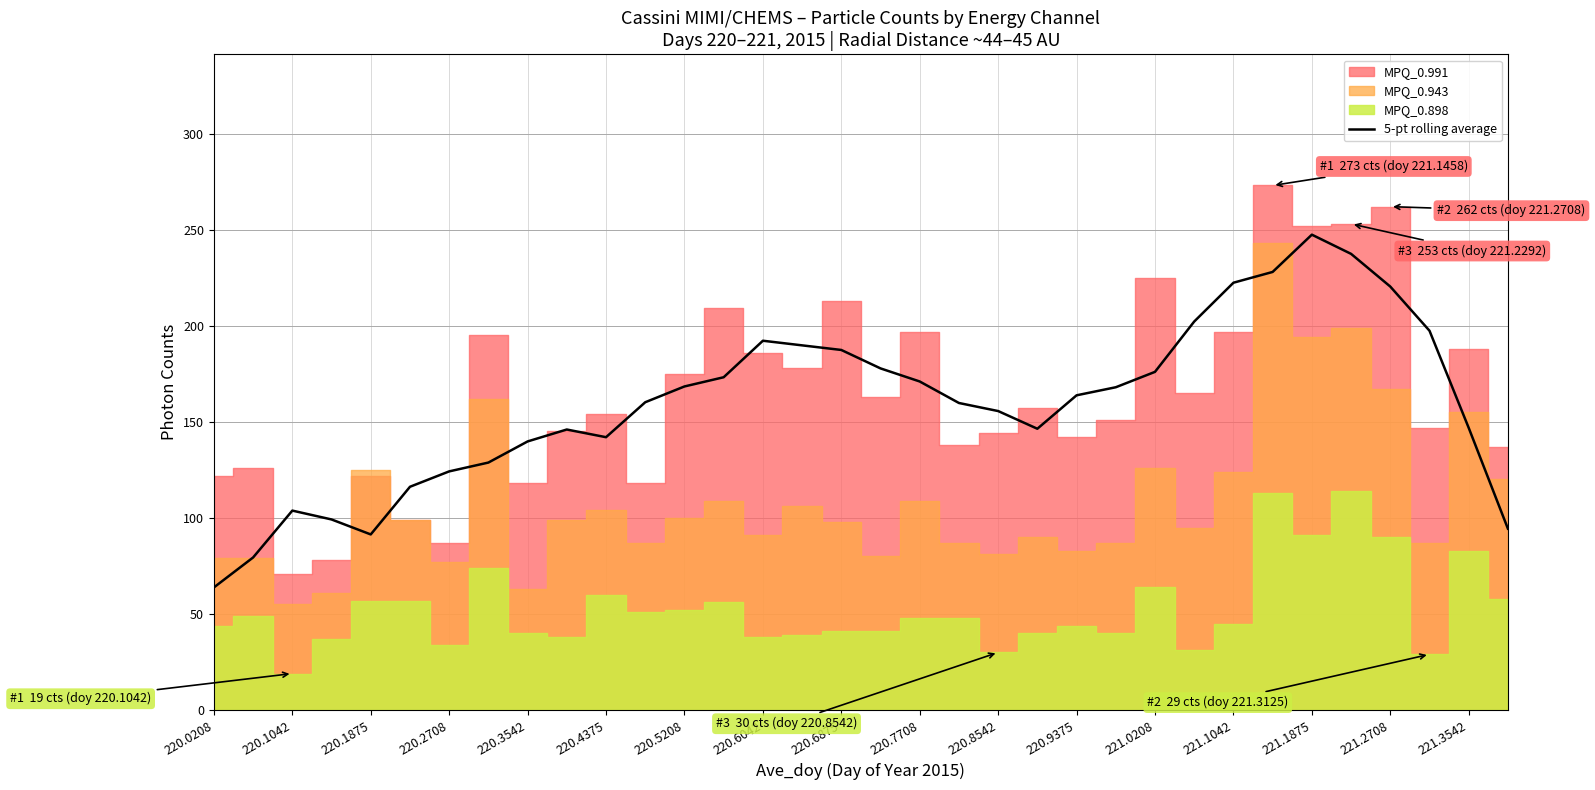

True or false: 5-pt rolling average has a value of 268.1 at 220.6875.

False